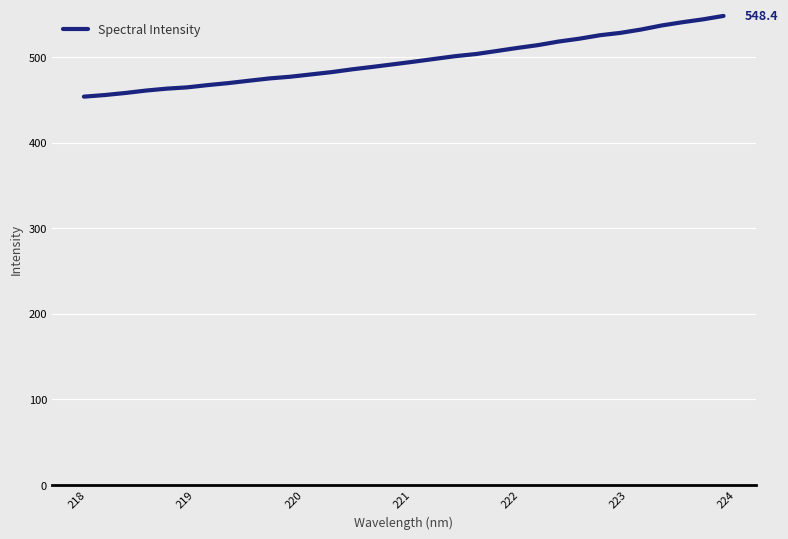

What is the difference between the maximum and second lowest values?

92.5